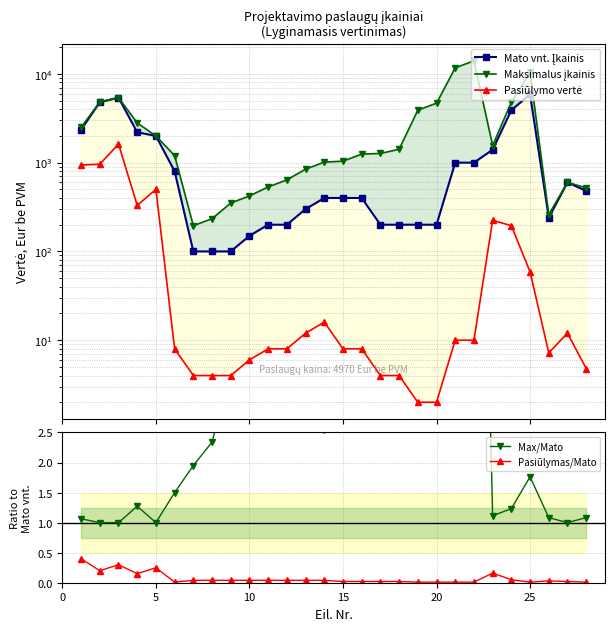

True or false: Pasiūlymas/Mato has more than 1 interior local peaks.

True